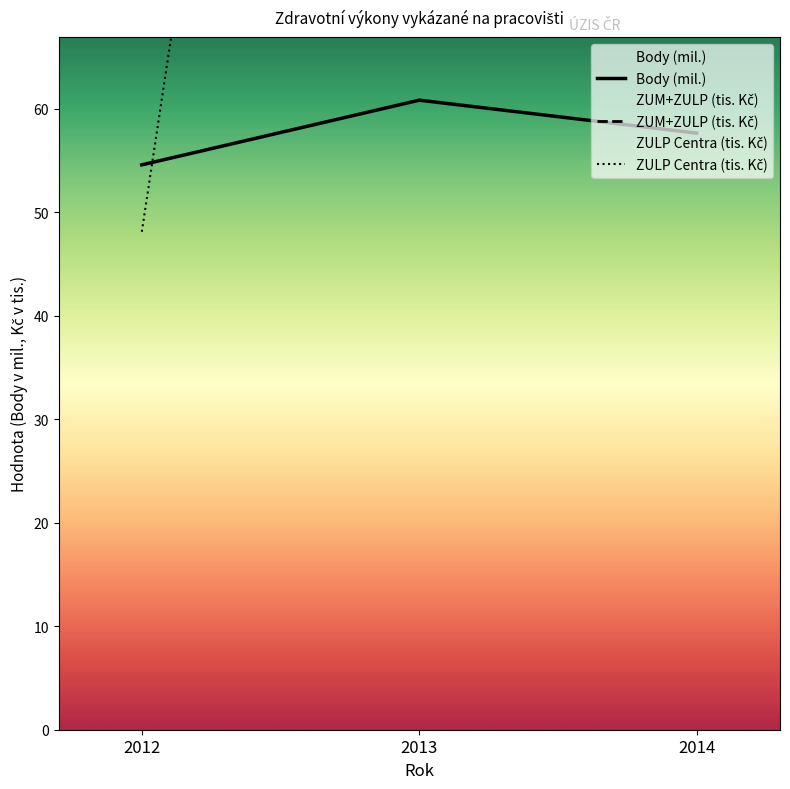

True or false: ZUM+ZULP (tis. Kč) has a value of 1376.3 at 2014.

False